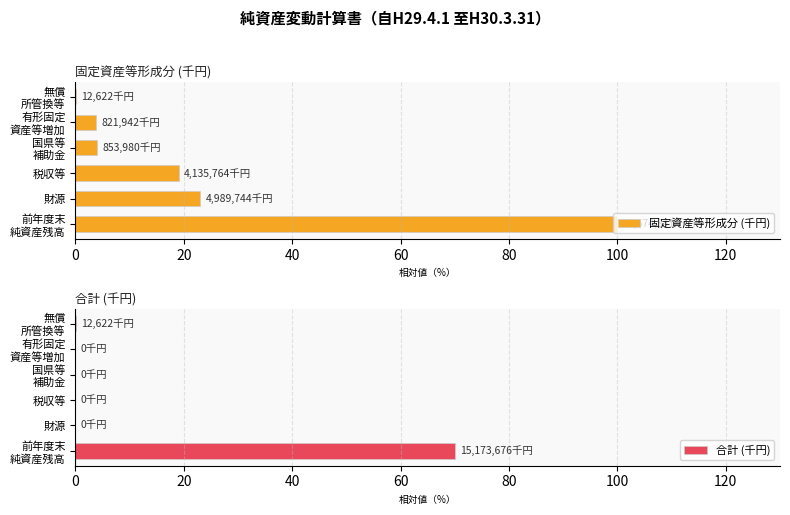

What is the highest value of the 固定資産等形成分 (千円) series?

100.0